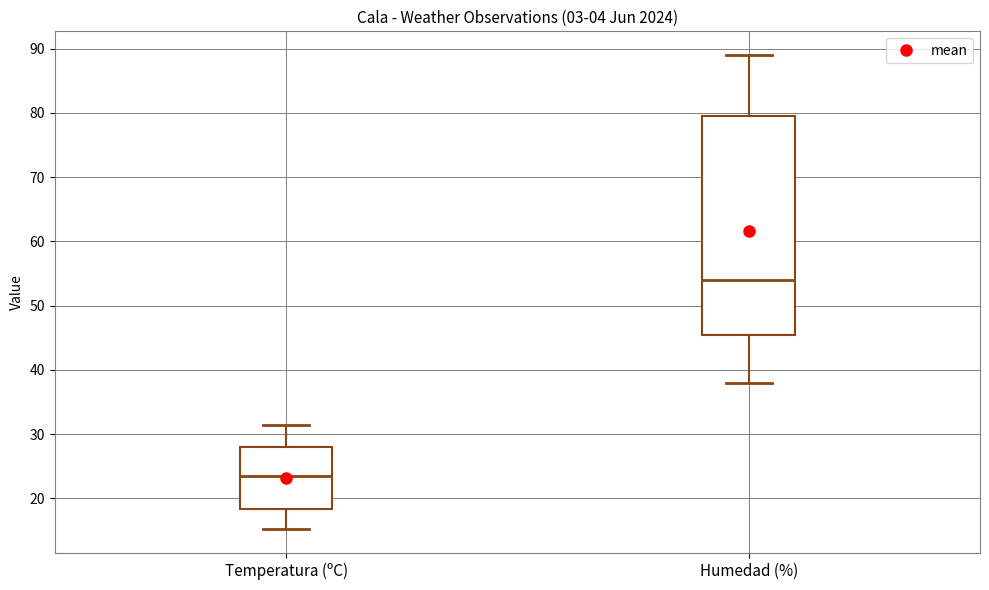

Comparing the boxes themselves (not the whiskers), which one is the tallest?

Humedad (%)